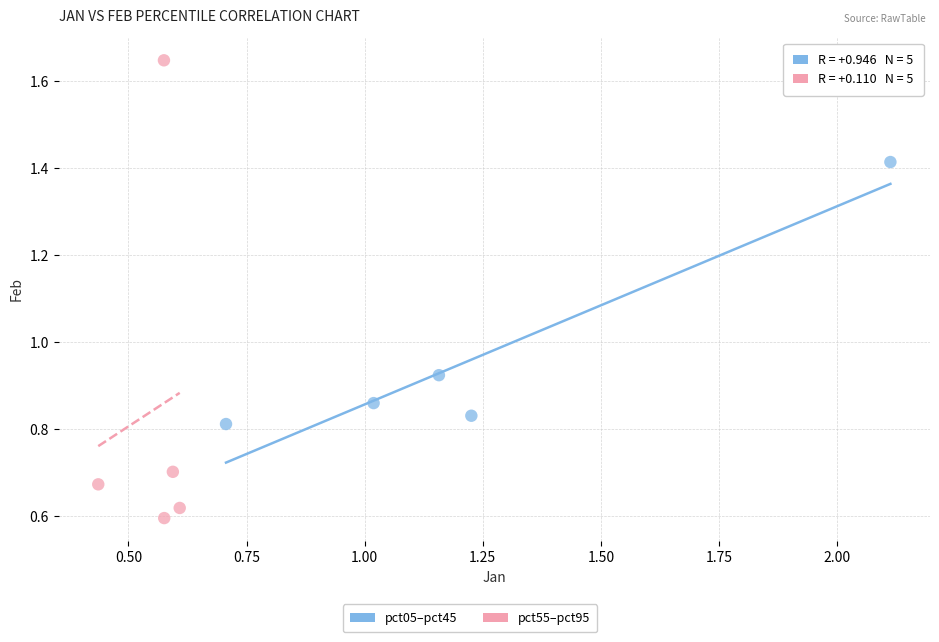

Which series reaches the minimum Y coordinate?

pct55–pct95